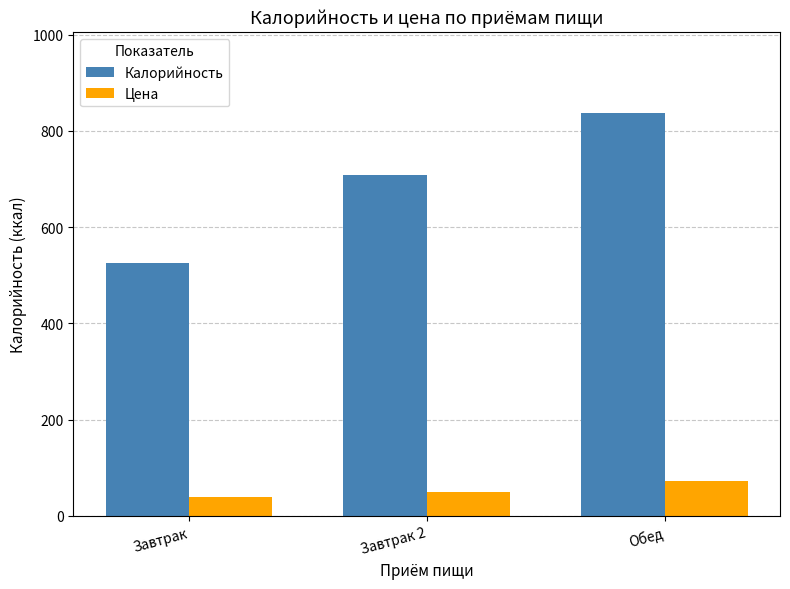

The Калорийность series shows 838.0 at Обед. True or false?

True